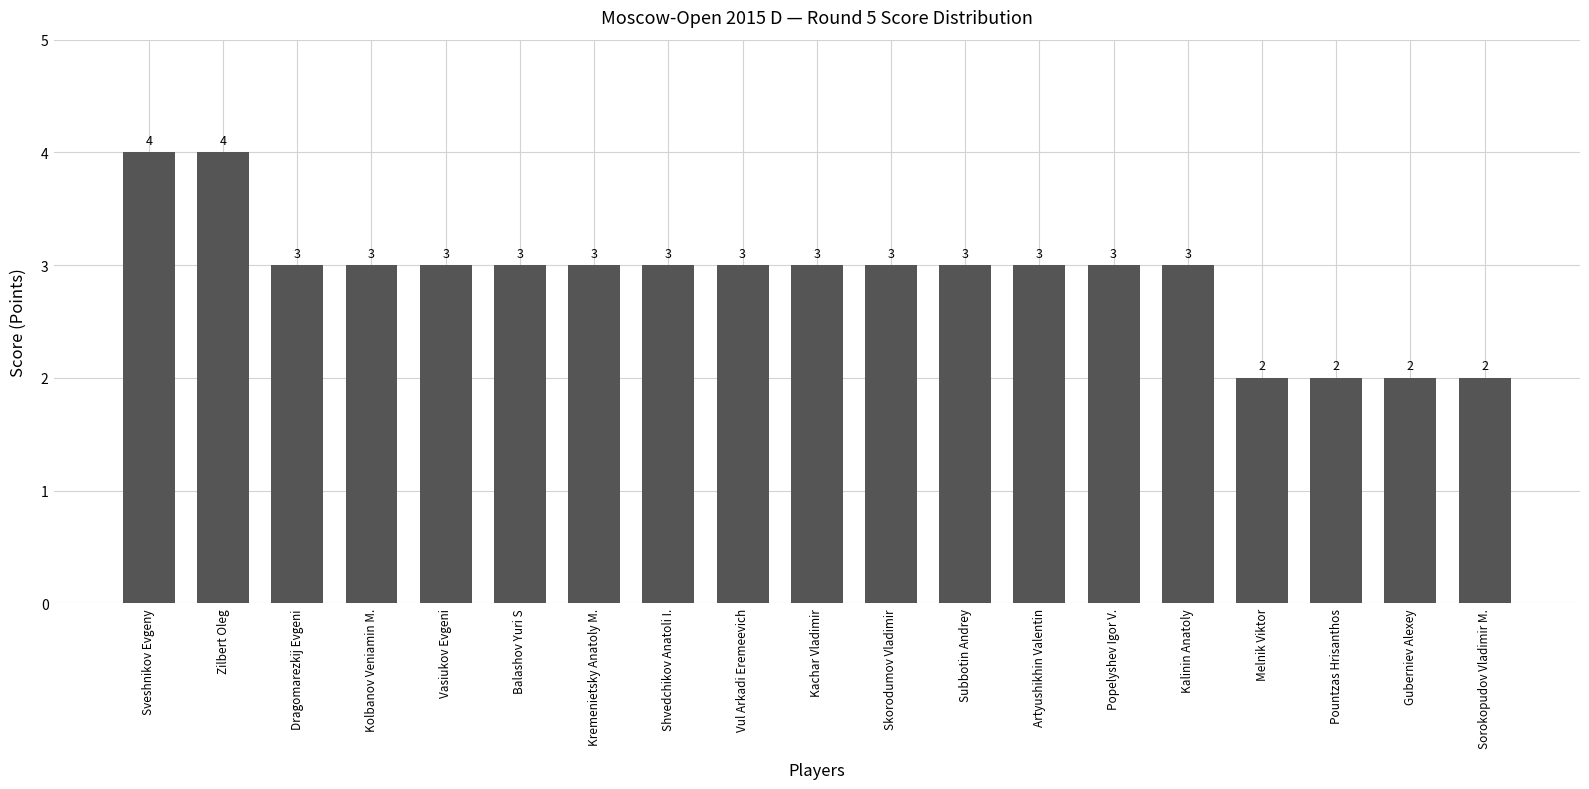

What is the ratio of the value at Popelyshev Igor V. to the value at Kremenietsky Anatoly M.?

1.0